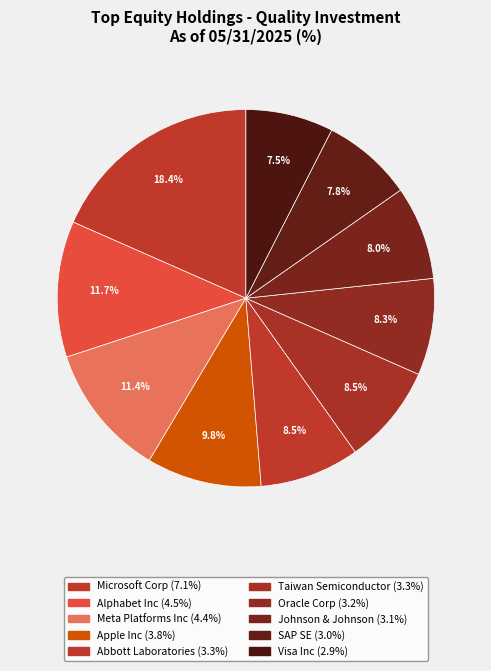

Between SAP SE and Meta Platforms Inc, which is larger?

Meta Platforms Inc